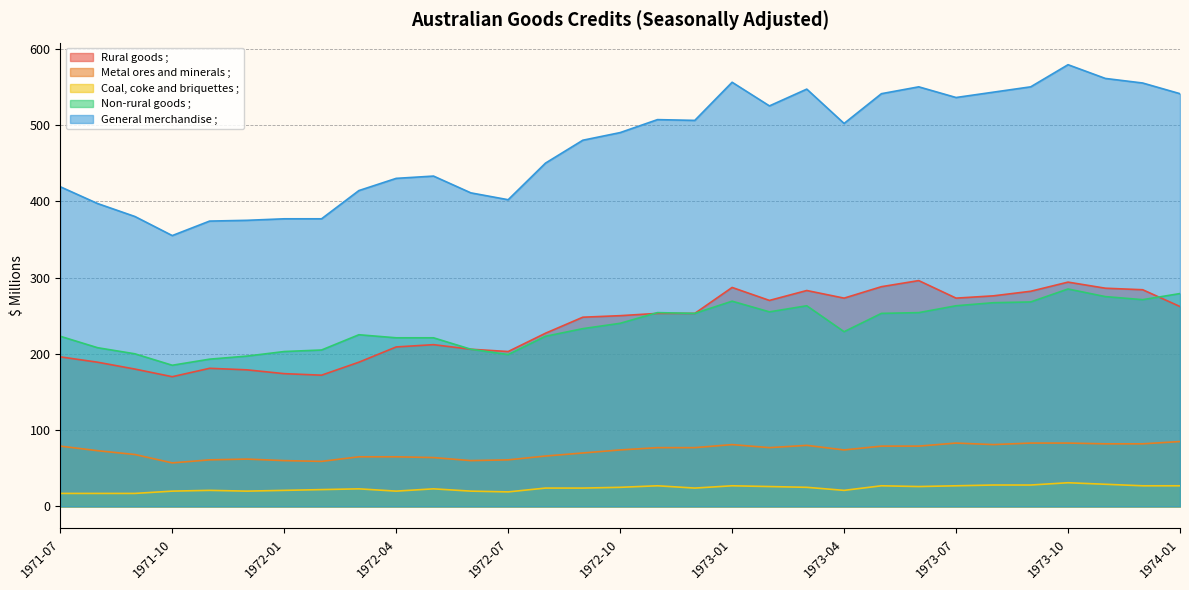

What position from the right is 1973-01?

13